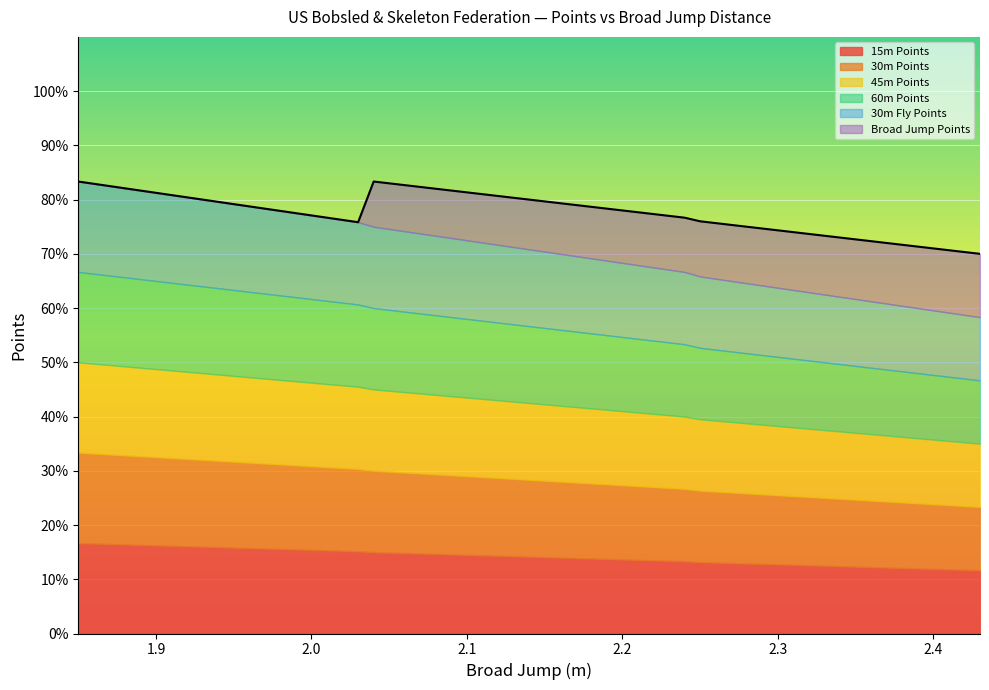

True or false: 30m Points and 45m Points cross at least once.

False